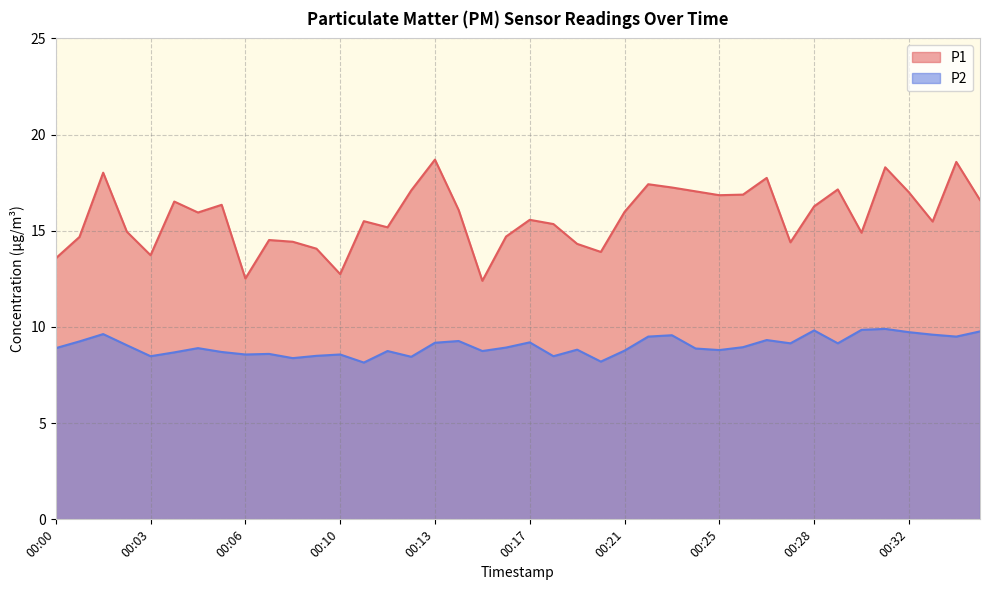

How many data points does each series have?

40